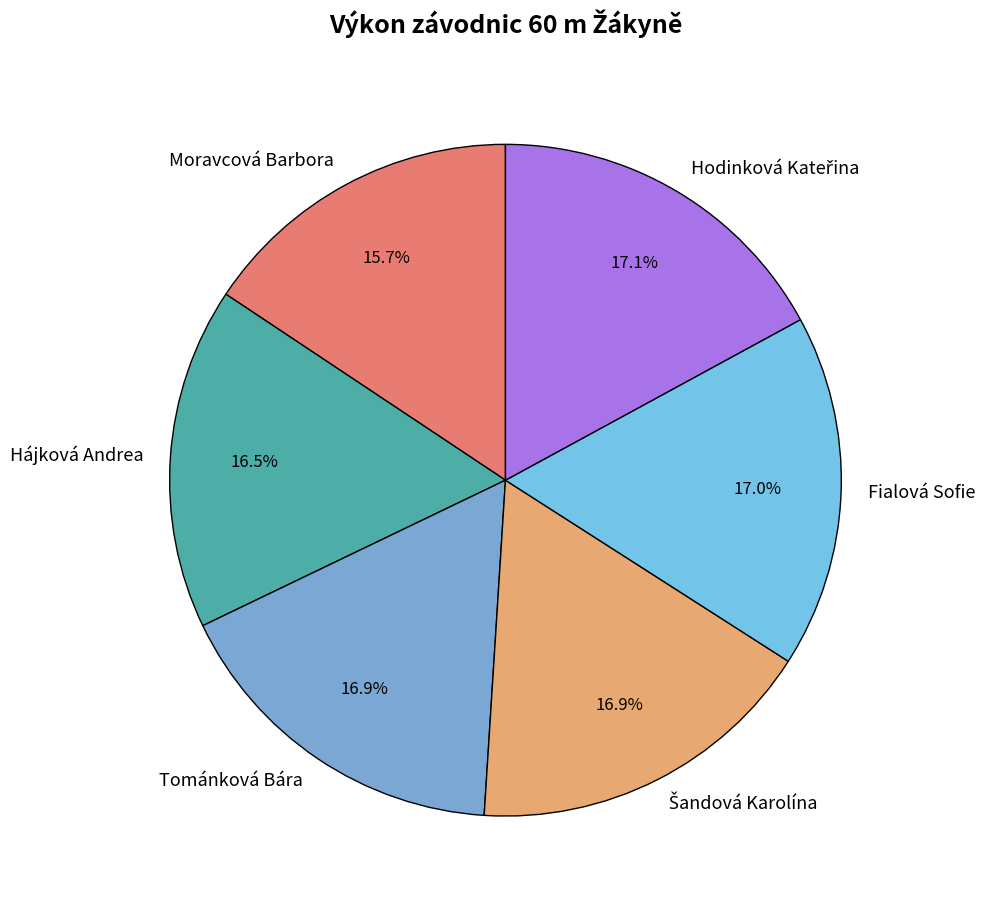

To the nearest percent, what percentage of the pie is Fialová Sofie?

17%